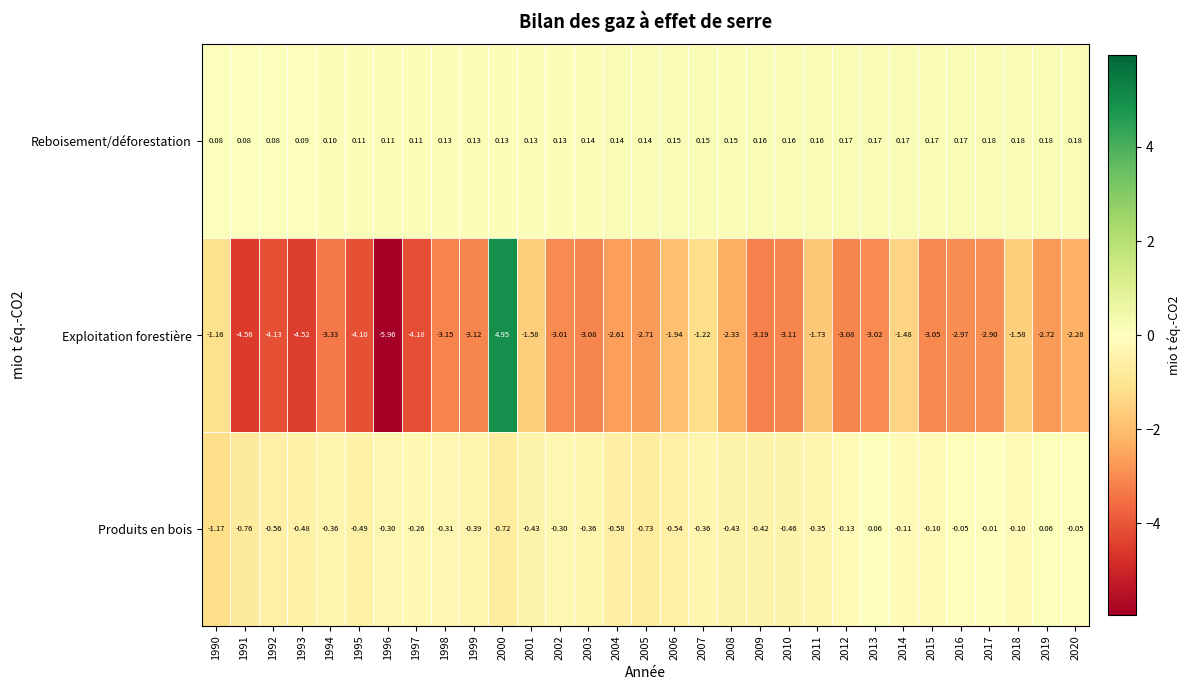

List the series in order of their peak value, highest first.

Exploitation forestière, Reboisement/déforestation, Produits en bois